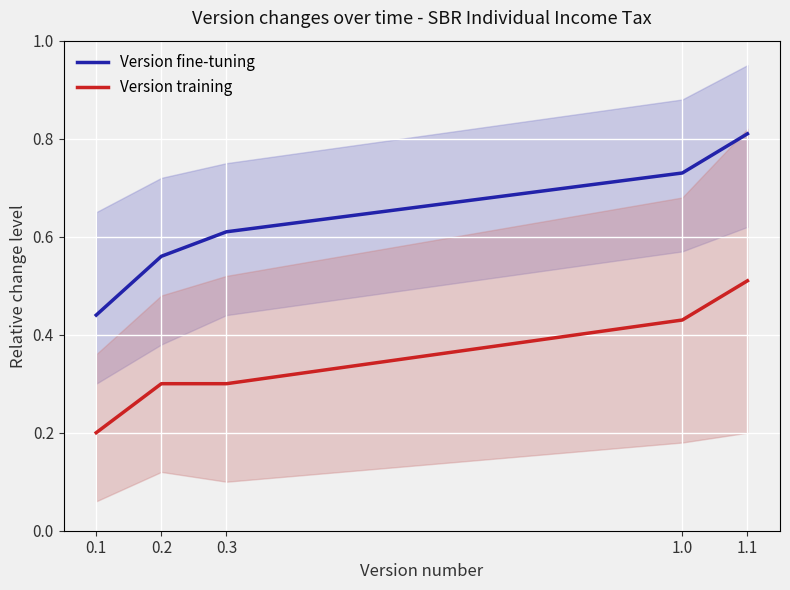

True or false: Version fine-tuning has more than 2 points higher than both neighbors.

False